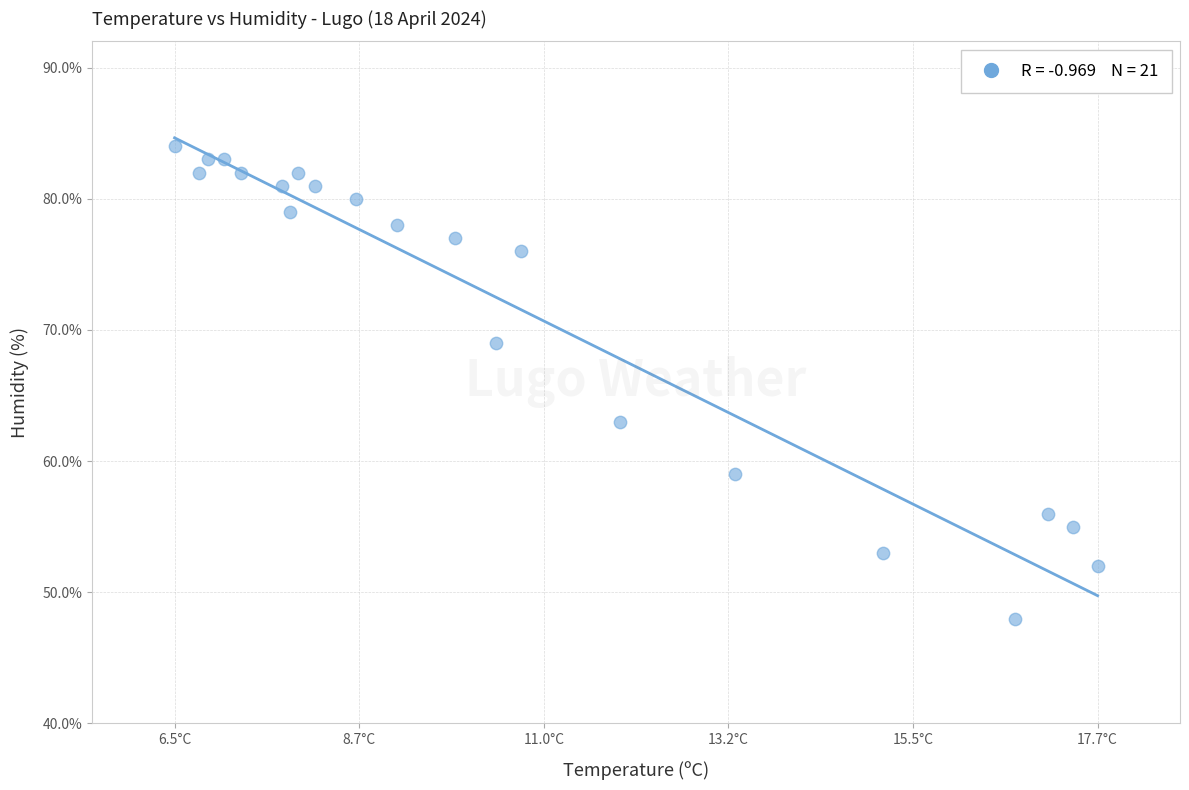

What is the range of Y values (max minus min)?

36